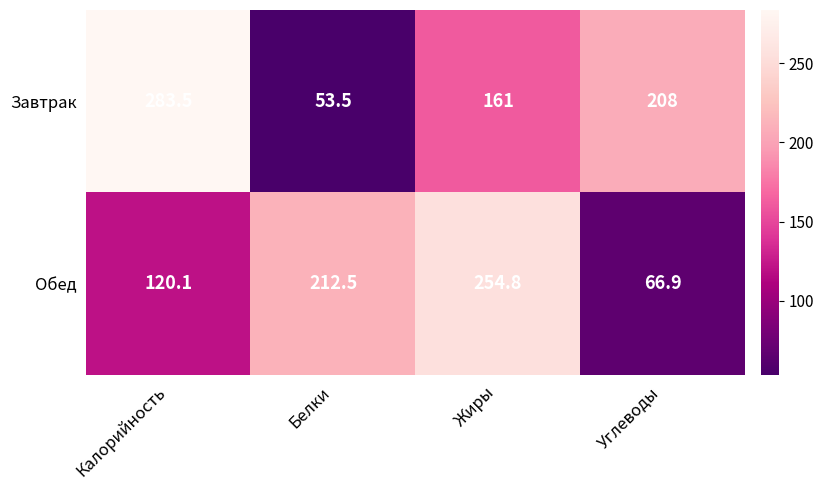

True or false: Обед has a value of 78.3 at Калорийность.

False